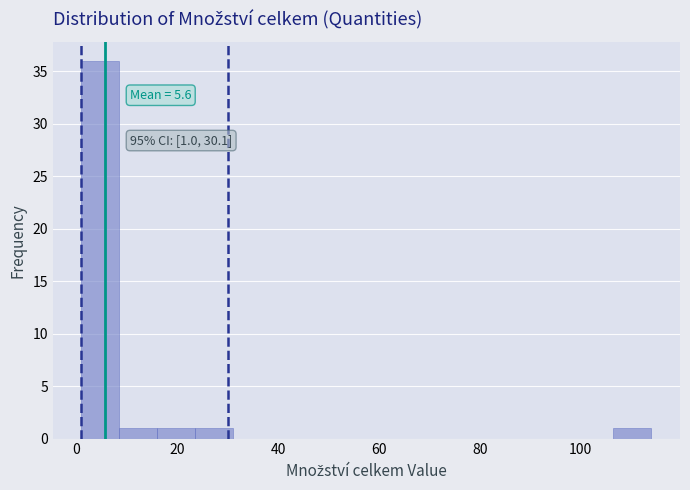

Read against the x-axis, roughly where is the centre of the tallest bar?

4